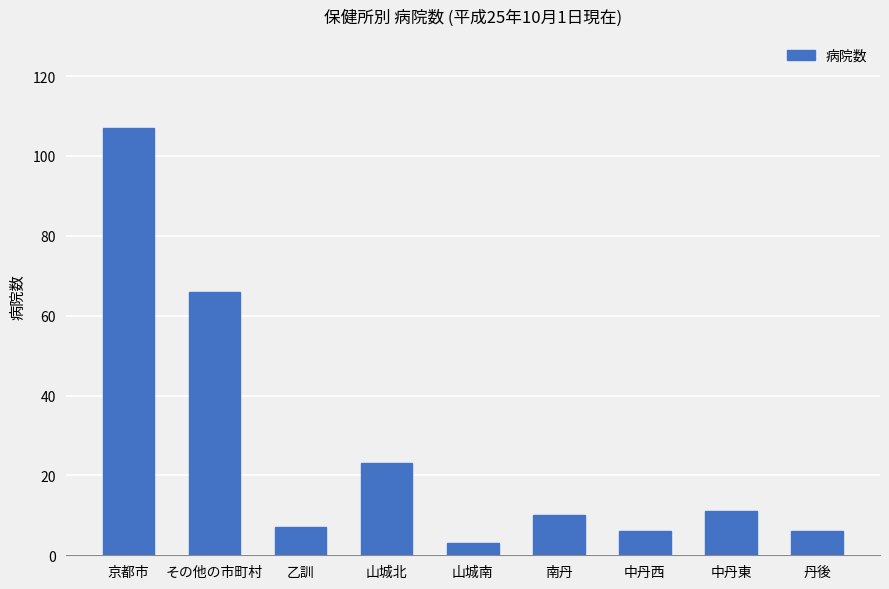

How many categories are shown in the chart?

9